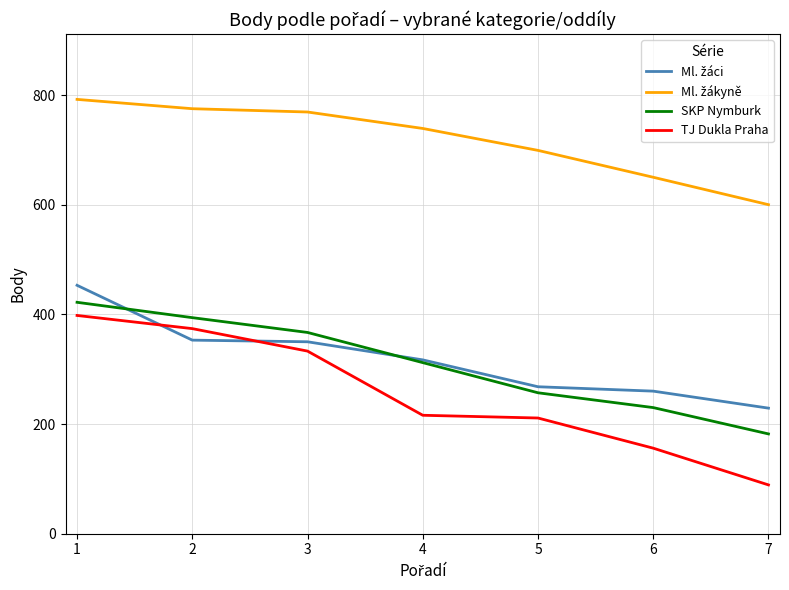

What is the spread (max minus min) of values at 2?

422